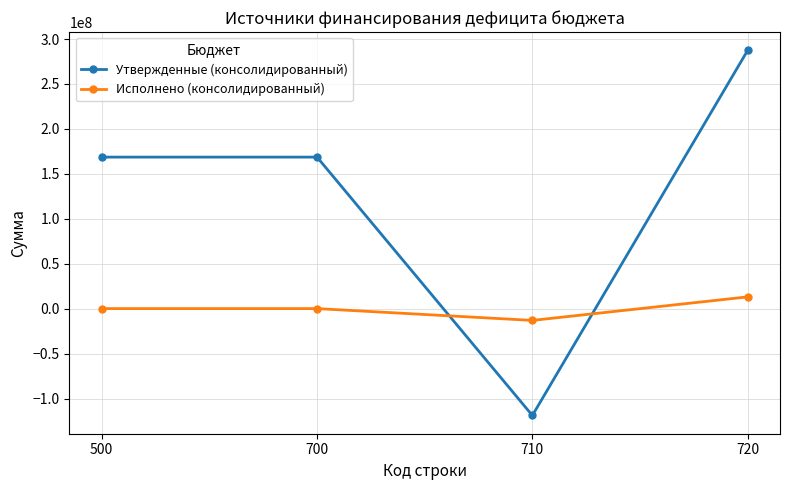

At which category does the chart reach its peak across all series?

720